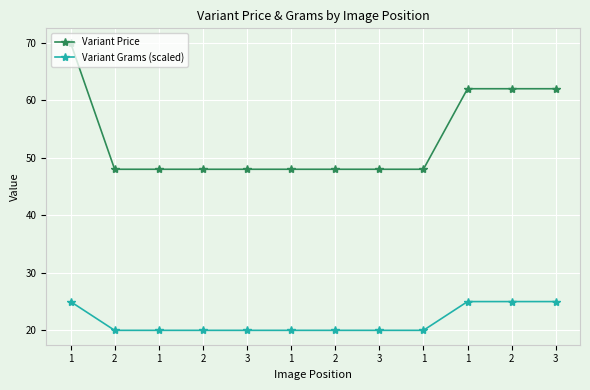

What is the spread (max minus min) of values at 3?

28